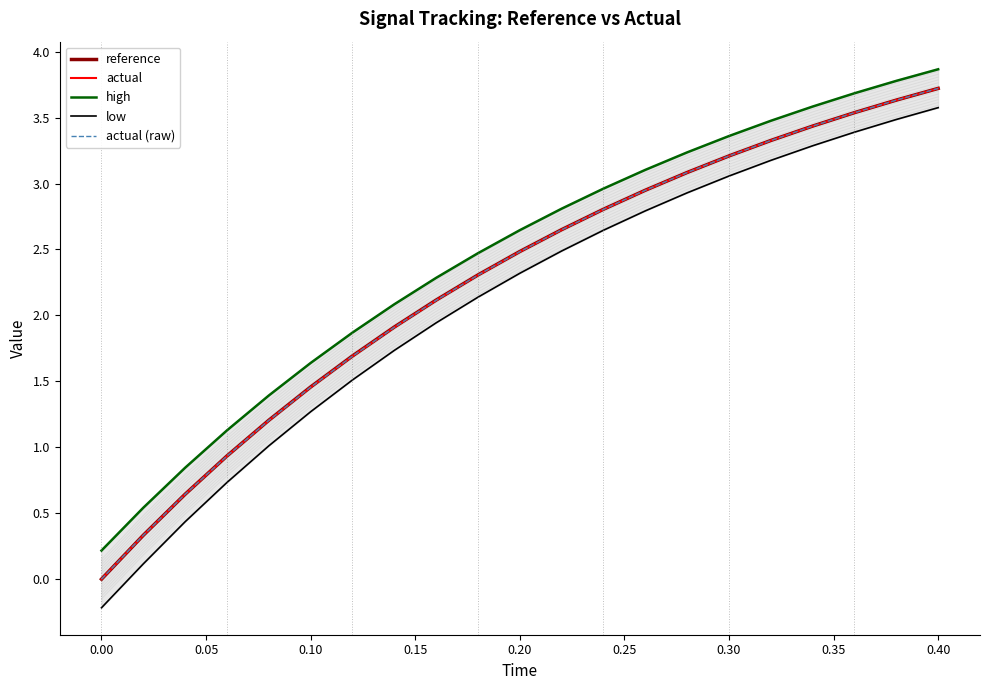

What is the sum of all low values?

43.8